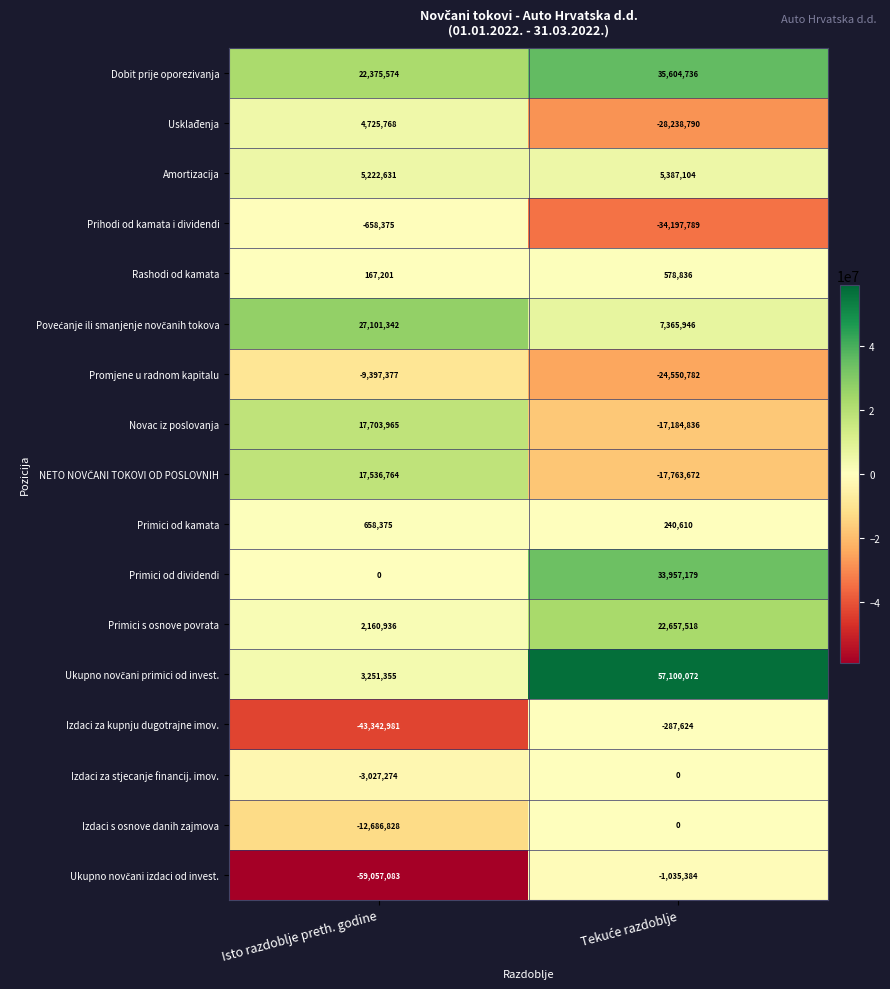

What is the approximate value of Novac iz poslovanja at Isto razdoblje preth. godine, to the nearest 50?

17703950